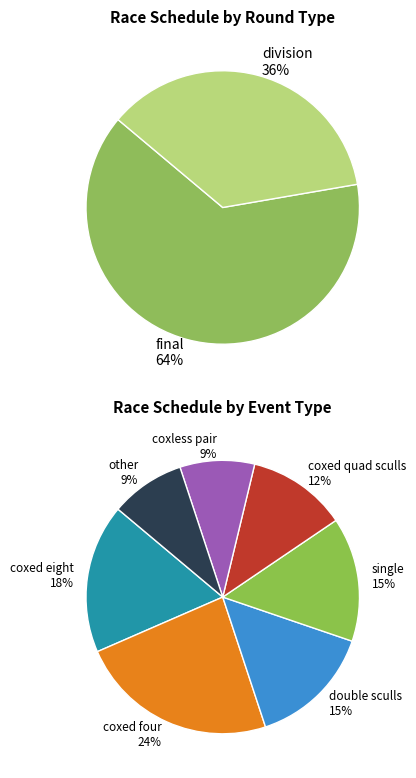

What is the total percentage of division and final?

100.0%